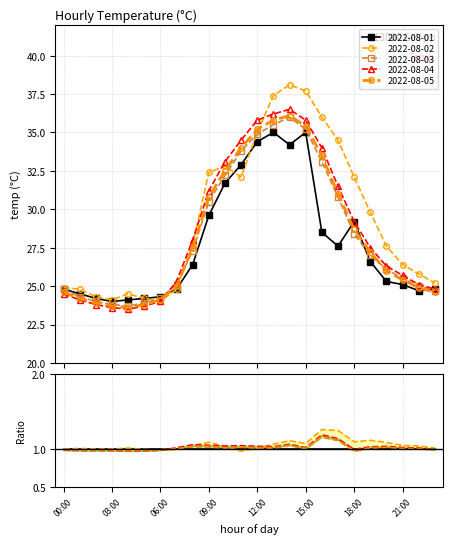

Is it true that 2022-08-04 equals 23.8 at 02:00?

True